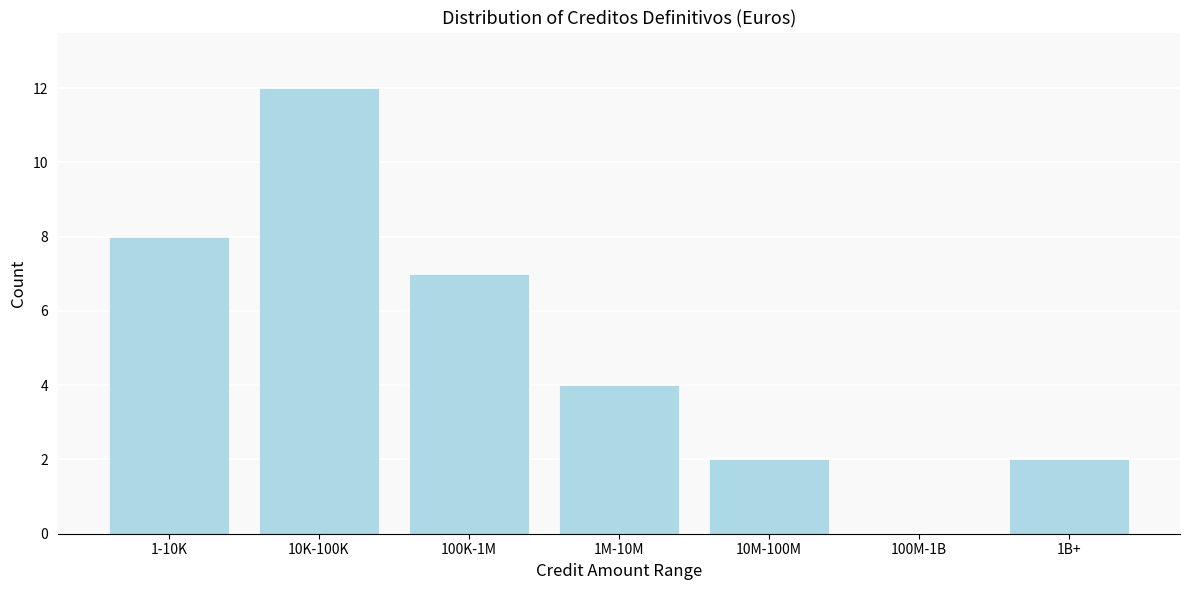

Reading left to right, extract all data points from this chart.

1-10K=8	10K-100K=12	100K-1M=7	1M-10M=4	10M-100M=2	100M-1B=0	1B+=2